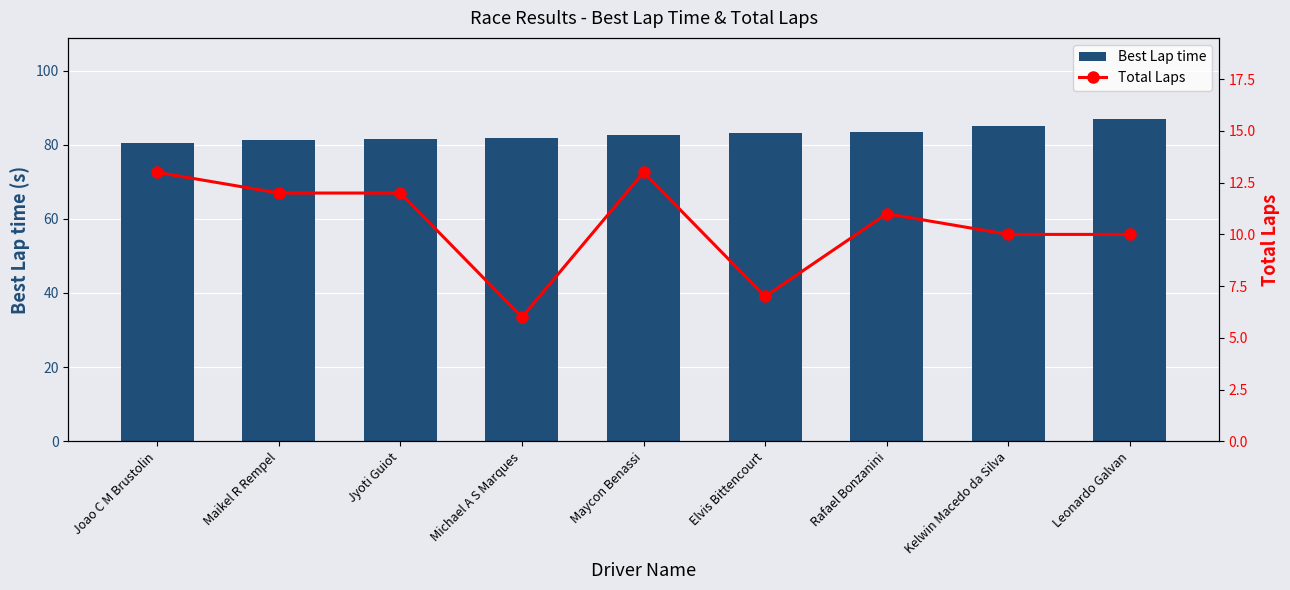

How many groups of bars are there?

9